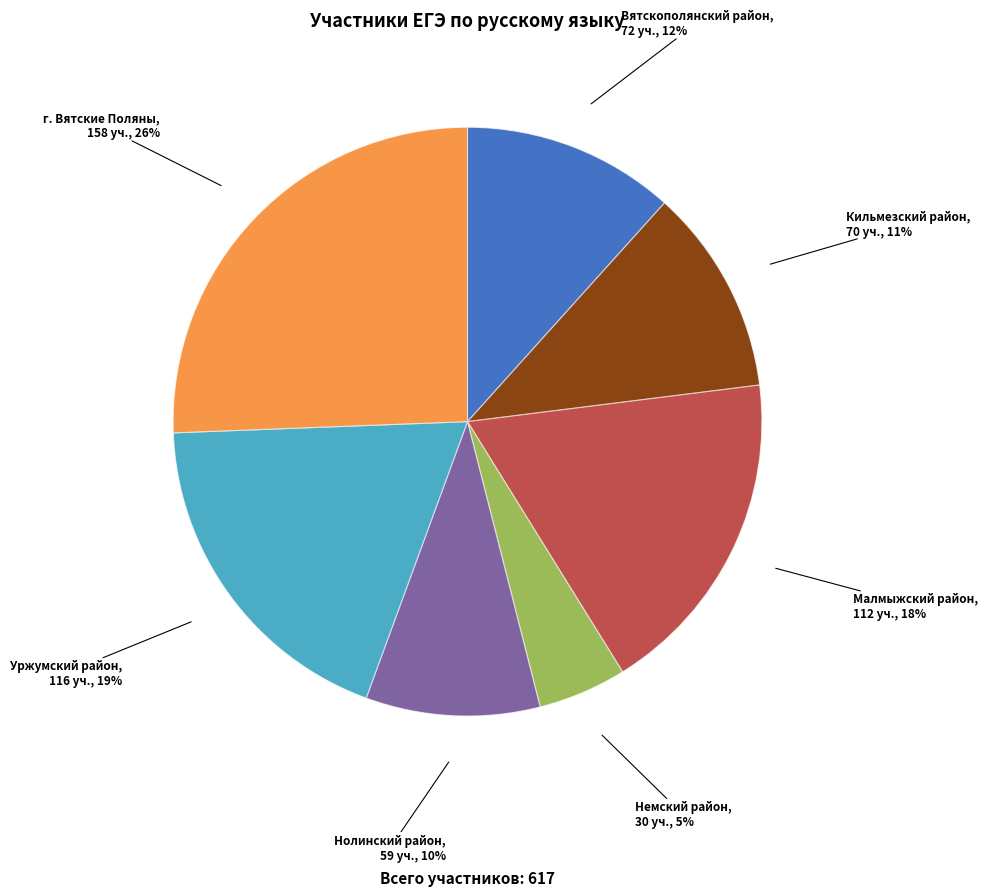

True or false: Малмыжский район accounts for 18% of the total.

True